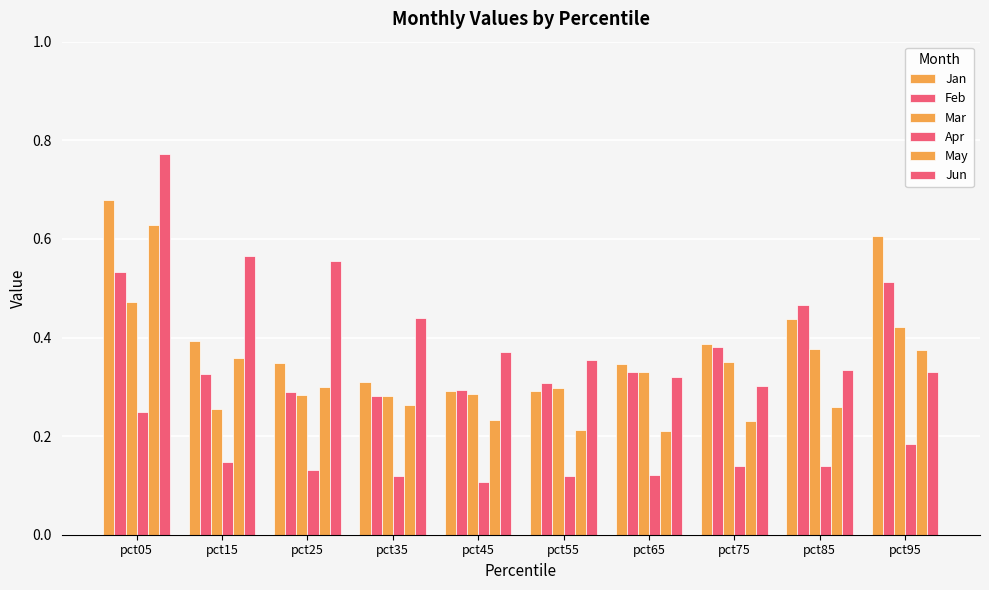

At which label is Jun closest to 0?

pct75